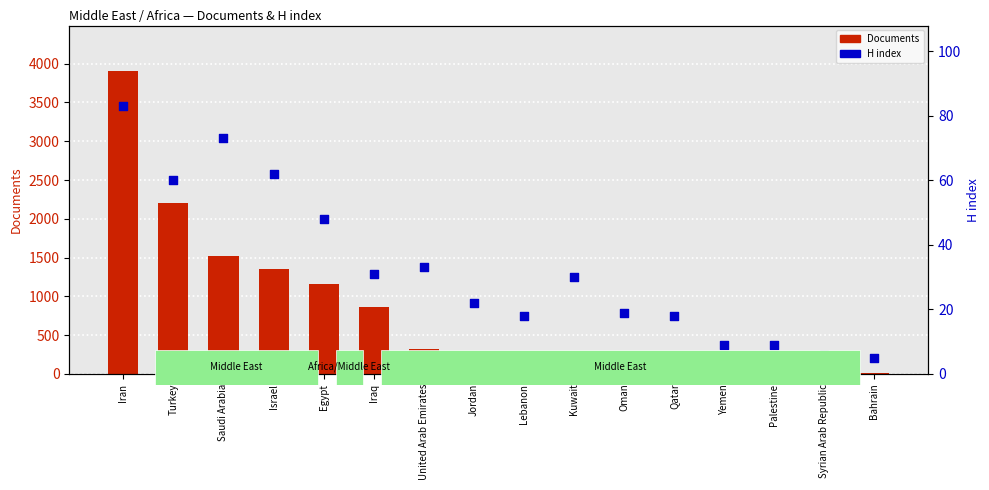

Which series has the largest Y range (max minus min)?

Documents